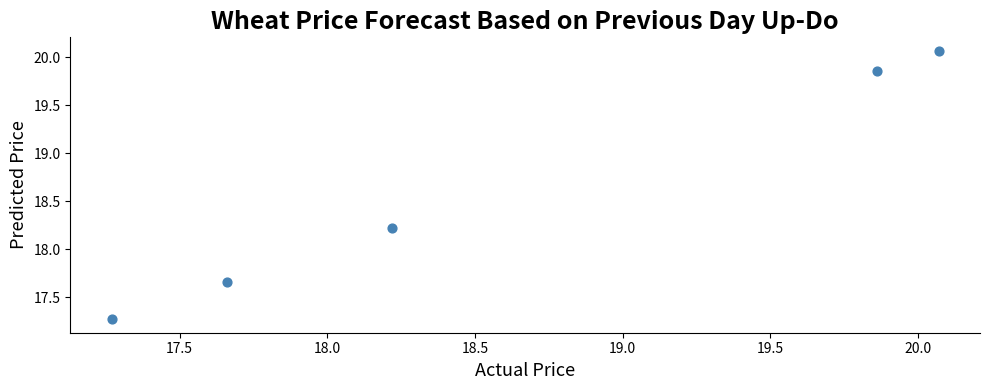

What Y value in the scatter plot is closest to 18?

18.2